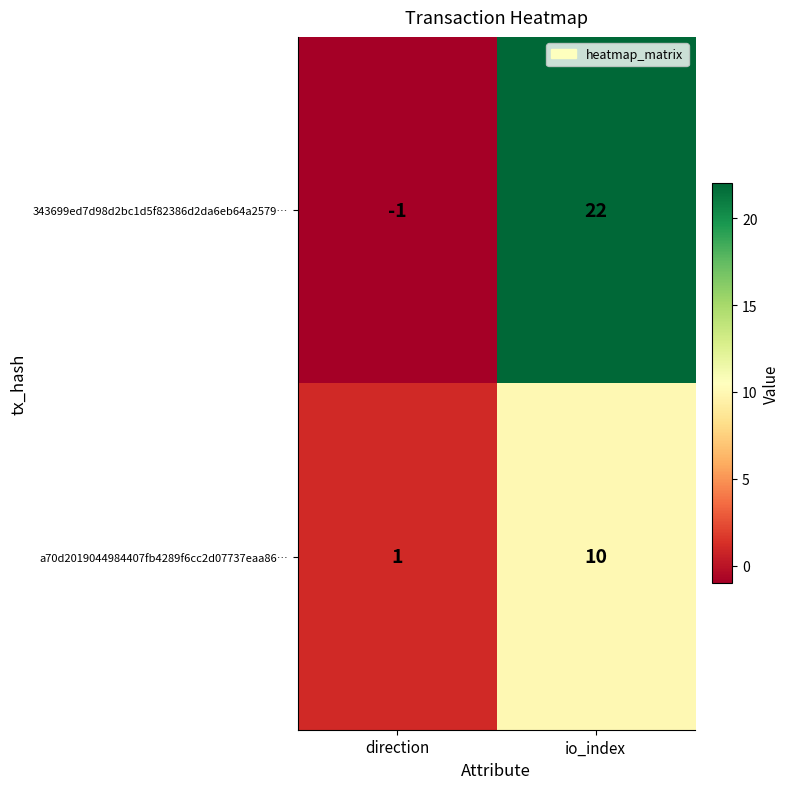

The 343699ed7d98d2bc1d5f82386d2da6eb64a2579… series shows 38 at io_index. True or false?

False